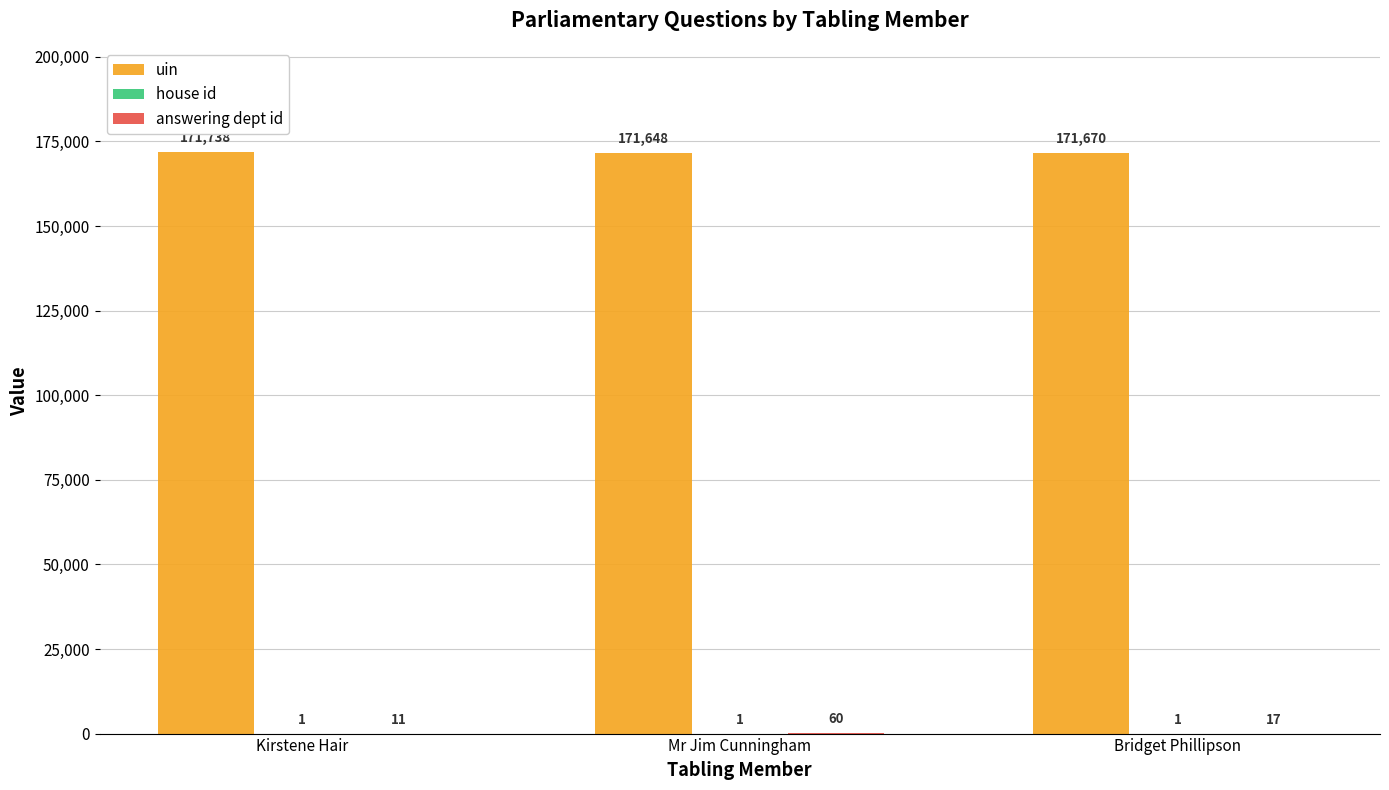

At which category does the chart reach its peak across all series?

Kirstene Hair